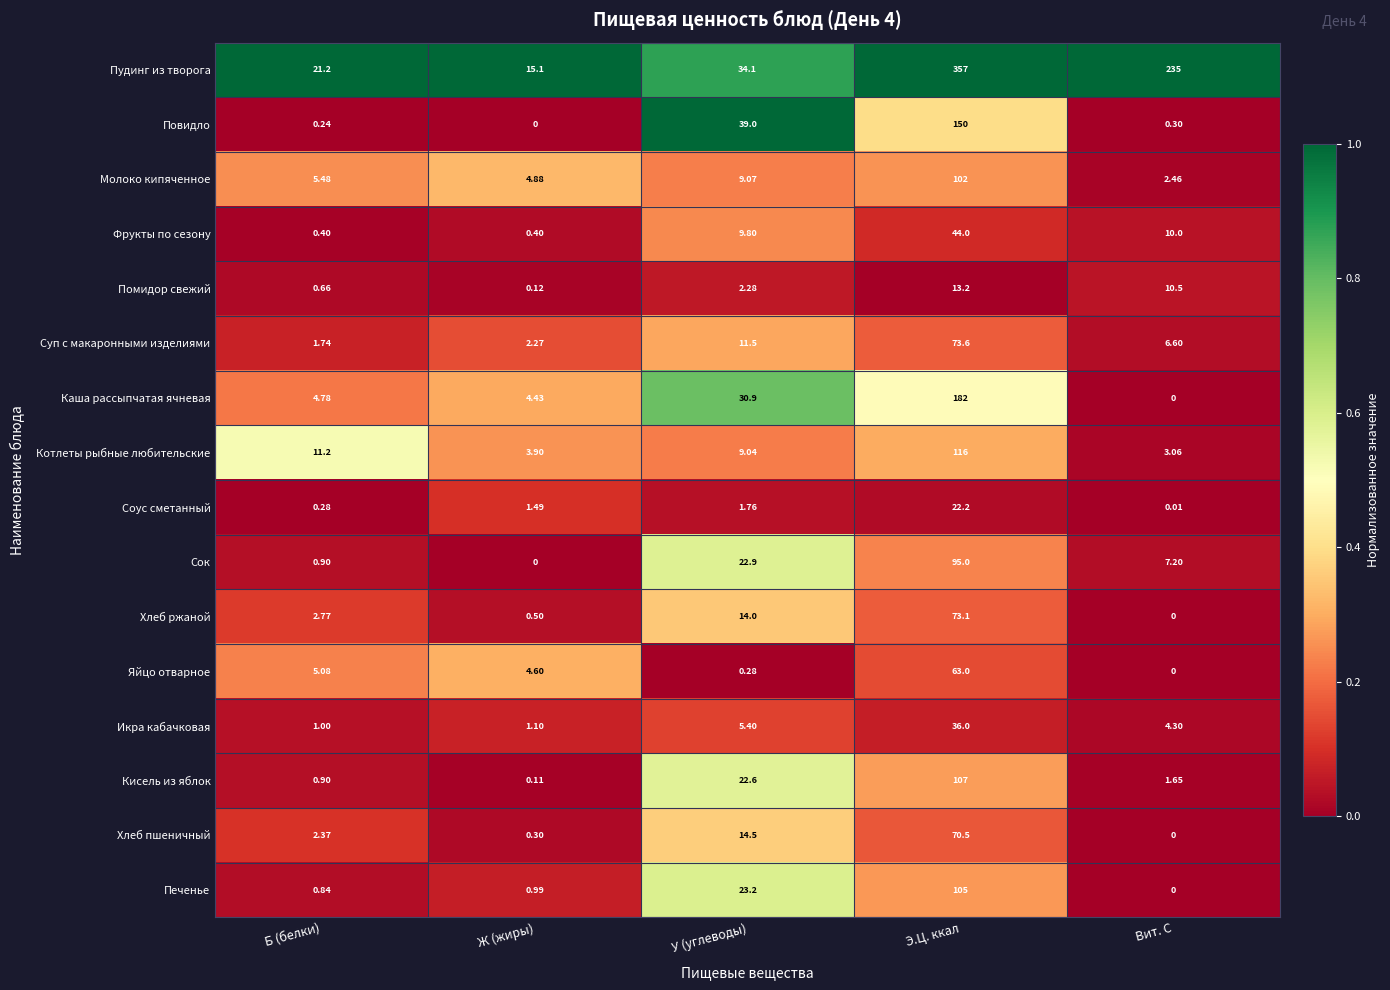

What is the total value across all series at Б (белки)?

59.8